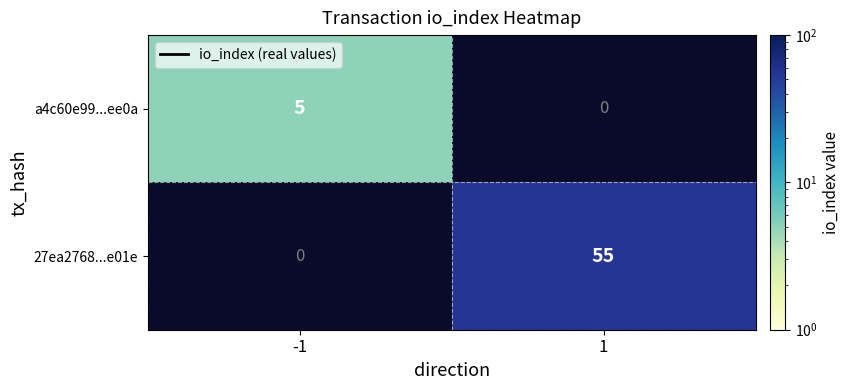

Is it true that 27ea2768...e01e equals 55 at 1?

True